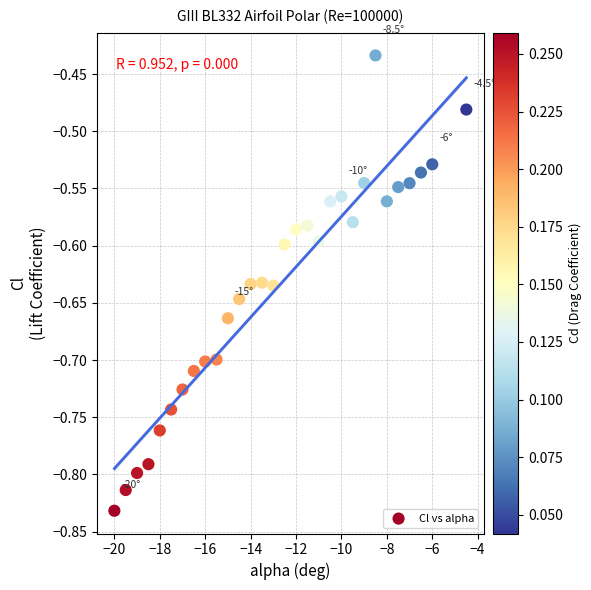

What is the range of Y values (max minus min)?

0.4